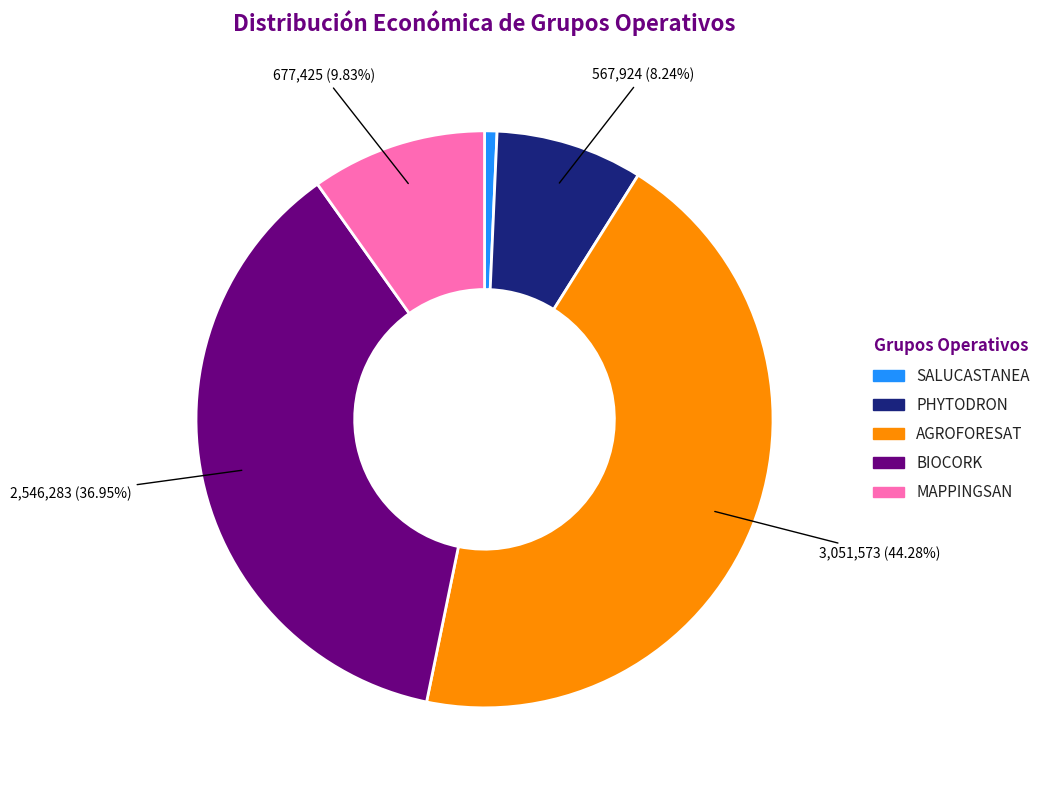

Does any single category account for the majority?

No